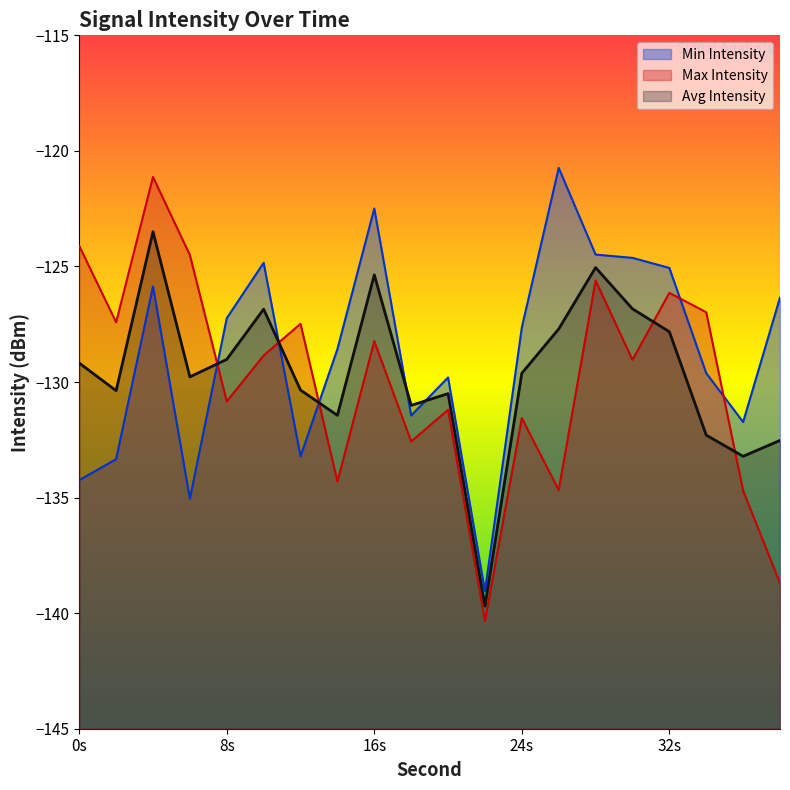

What is the lowest value of the Avg Intensity series?

-139.7